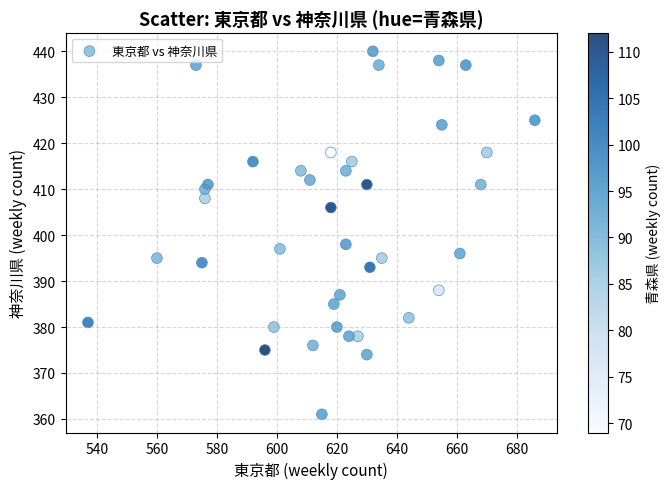

What is the range of Y values (max minus min)?

79